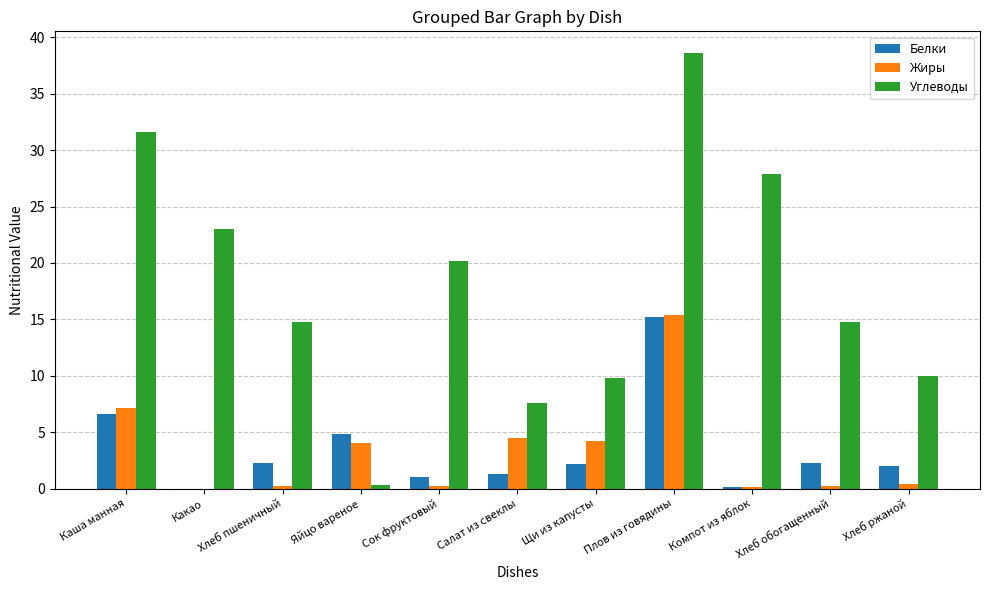

How many groups of bars are there?

11